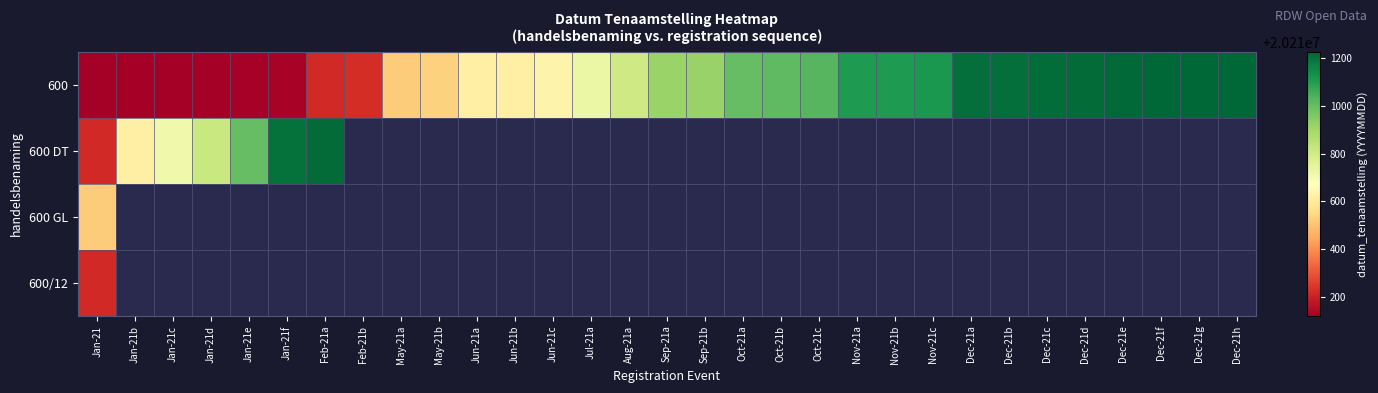

How many data points in 600 are above 20210913?

15